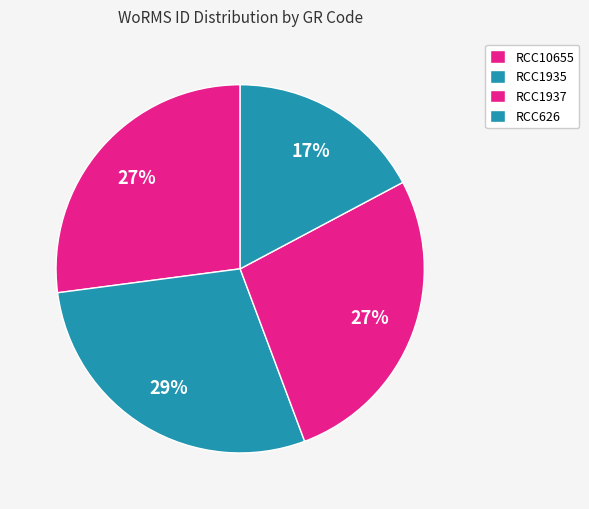

The RCC1935 slice represents 35% of the pie. True or false?

False